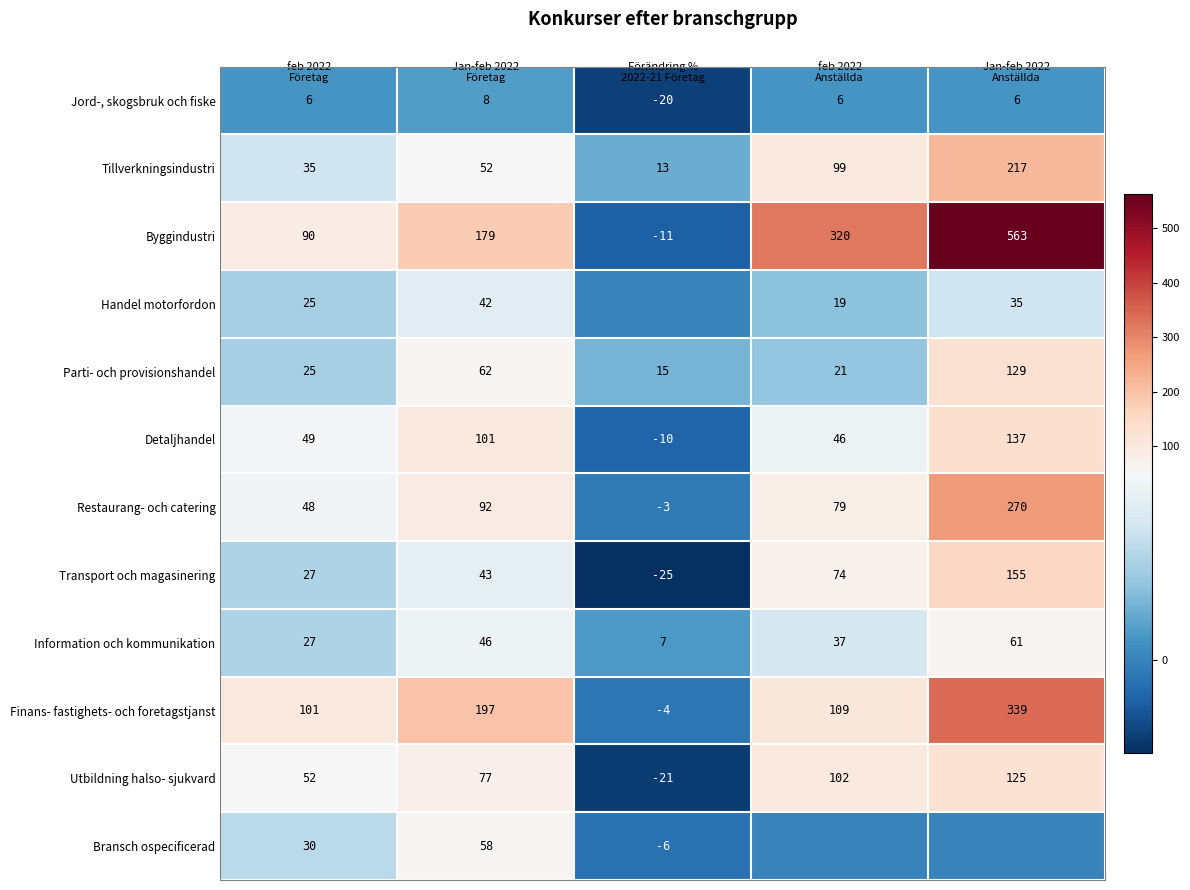

What is the sum of all Byggindustri values?

1141